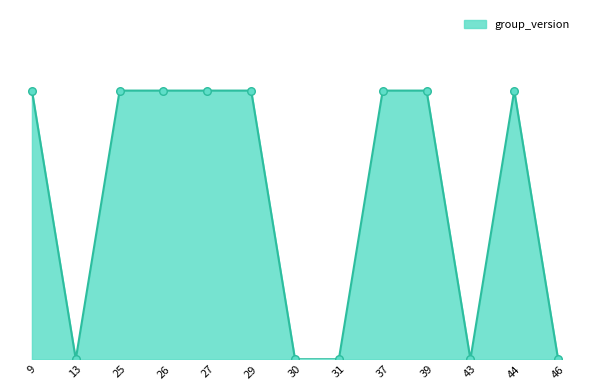

Between 46 and 31, which is larger?

46